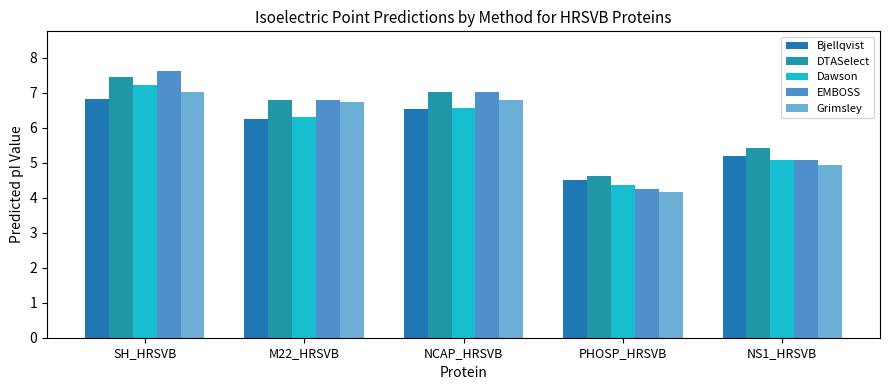

What is the total value across all series at PHOSP_HRSVB?

21.9